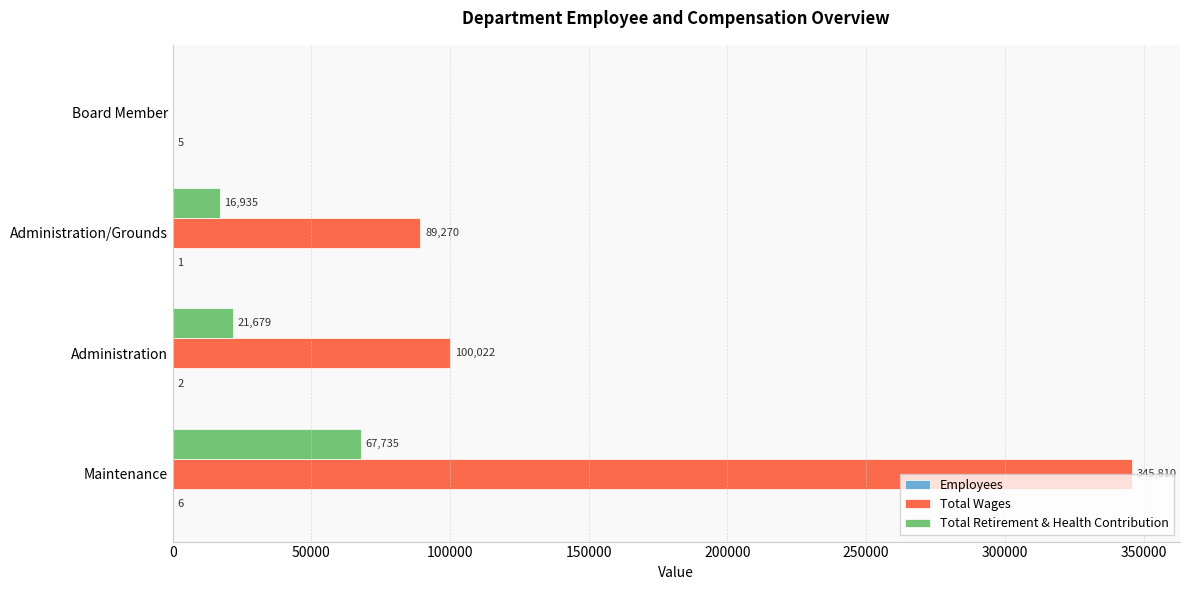

Between Maintenance and Administration/Grounds, which series saw the biggest shift?

Total Wages